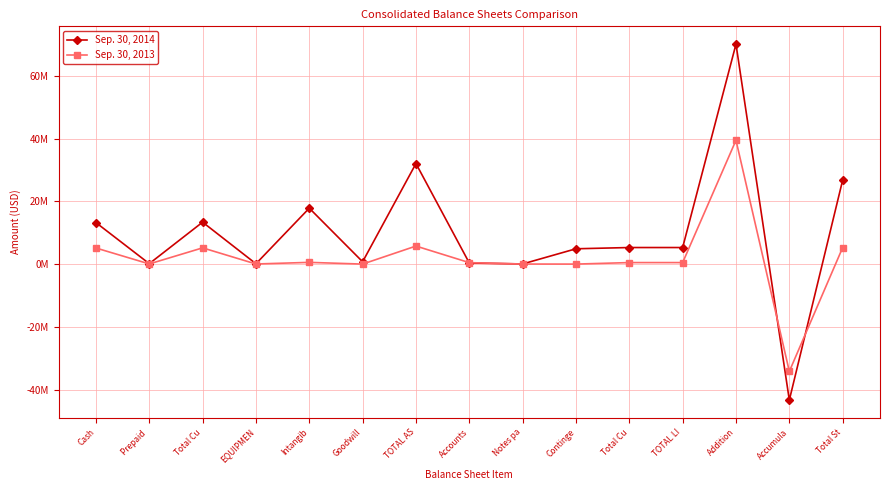

What are all the series names shown in the legend?

Sep. 30, 2014, Sep. 30, 2013